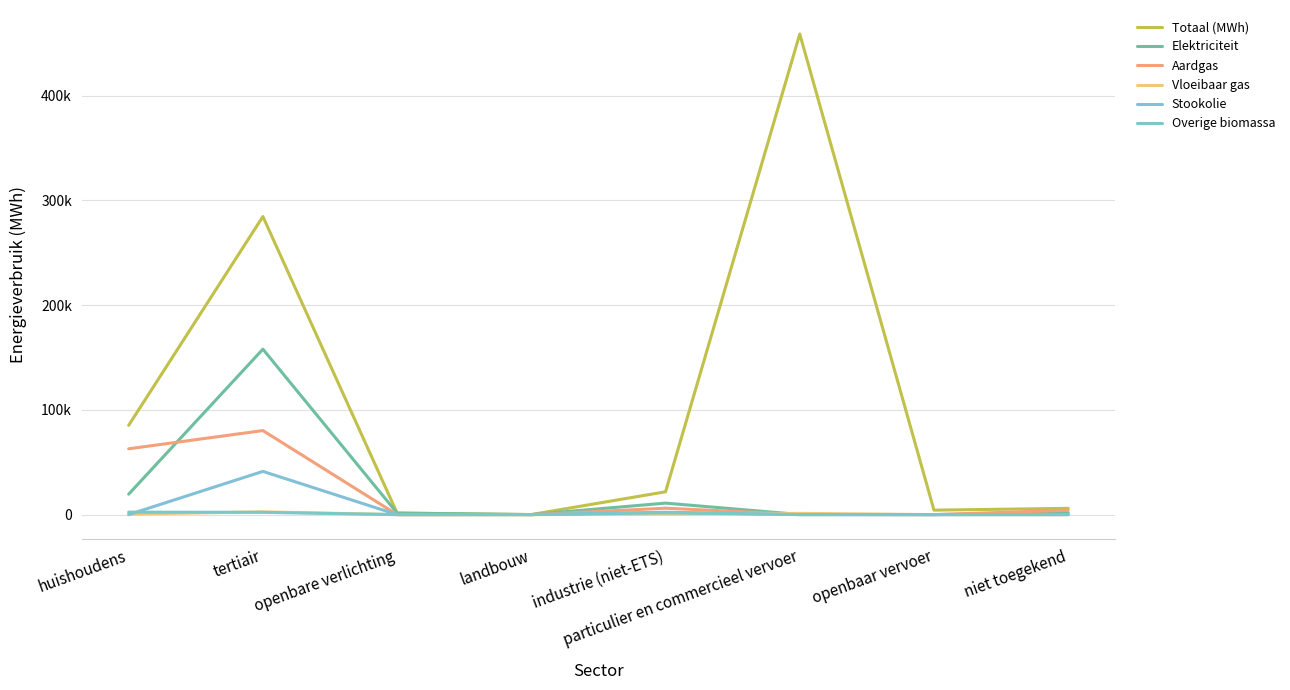

Which series has the largest range (max minus min)?

Totaal (MWh)